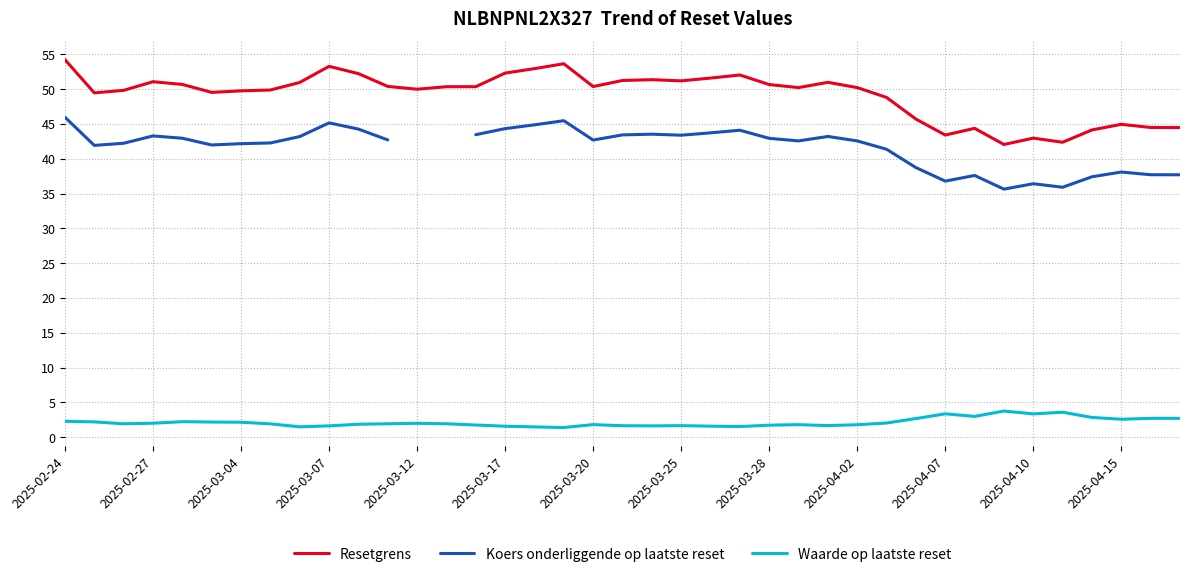

At how many categories does at least one series exceed 46?

29